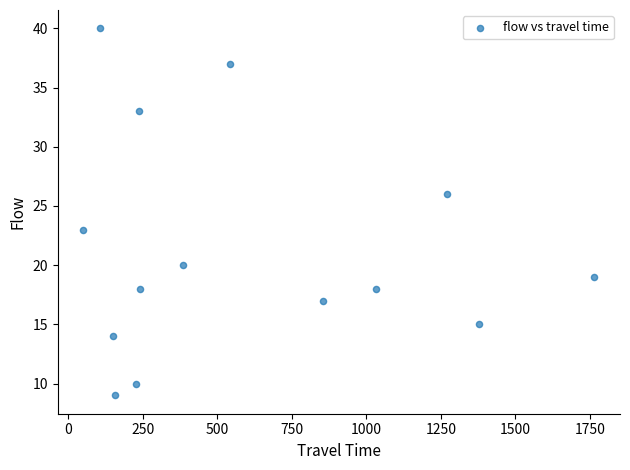

What Y value in the scatter plot is closest to 24?

23